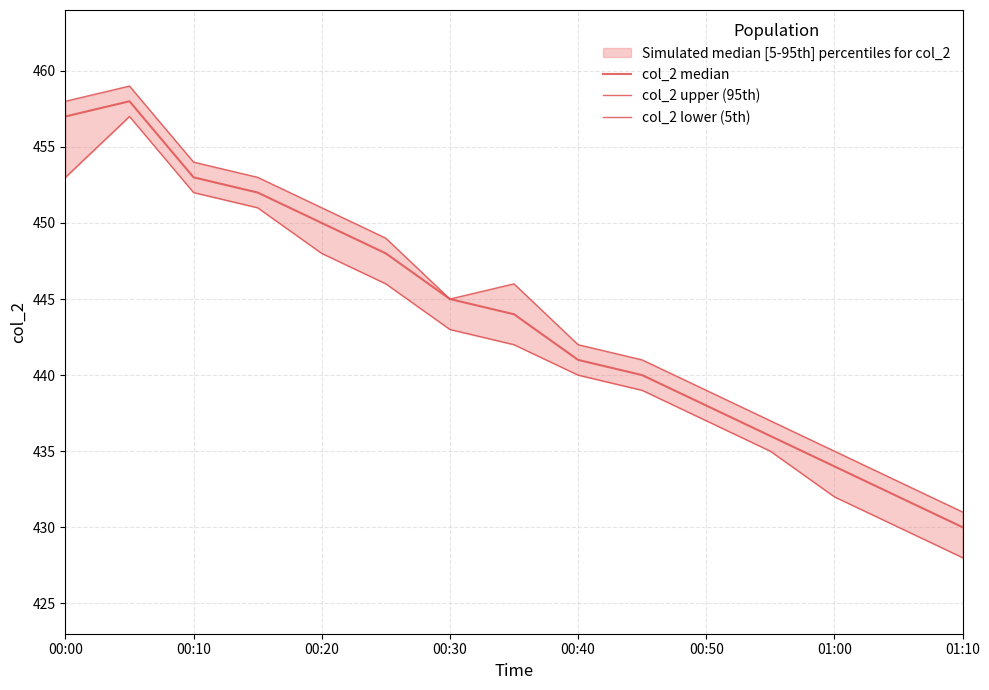

The col_2 lower (5th) series shows 769 at 00:40. True or false?

False